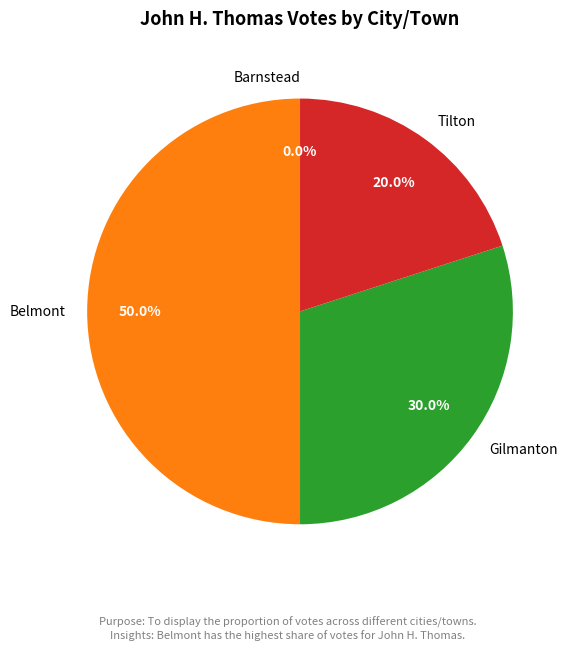

Is Tilton the majority of the pie?

No